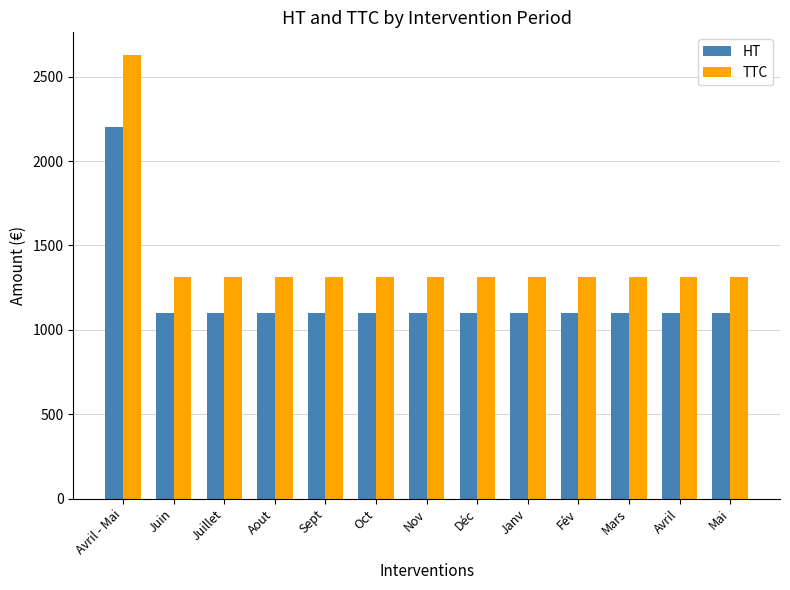

Rank the series by their maximum value, from highest to lowest.

TTC, HT